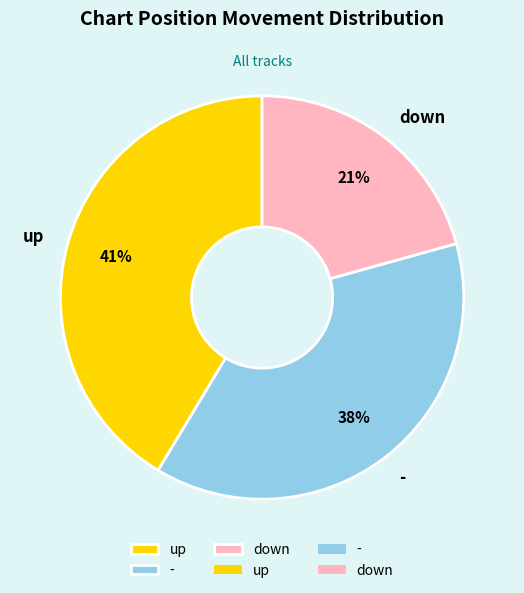

To the nearest percent, what is the average slice percentage?

33%